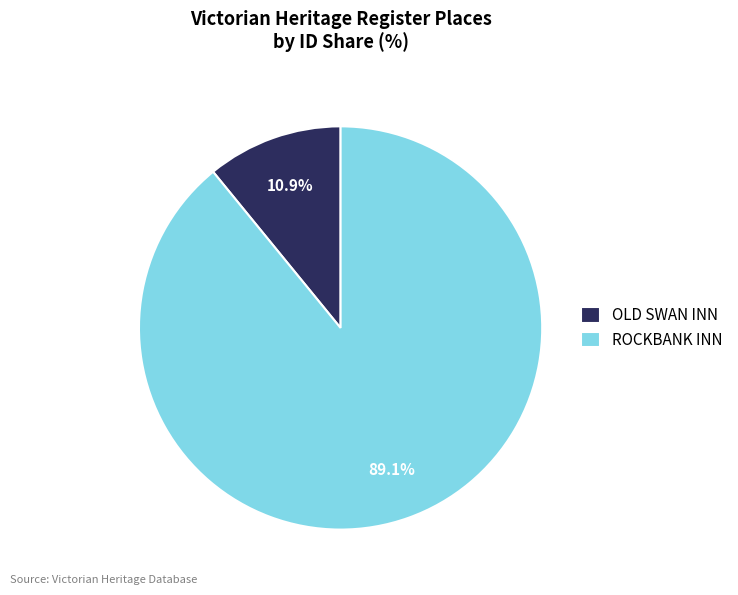

Which slice is the smallest?

OLD SWAN INN